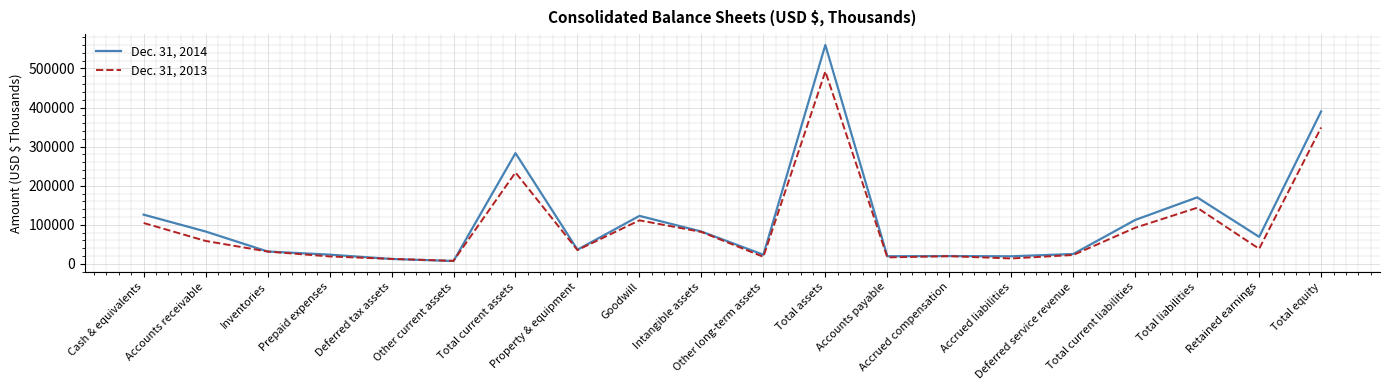

At how many categories does at least one series exceed 401710?

1